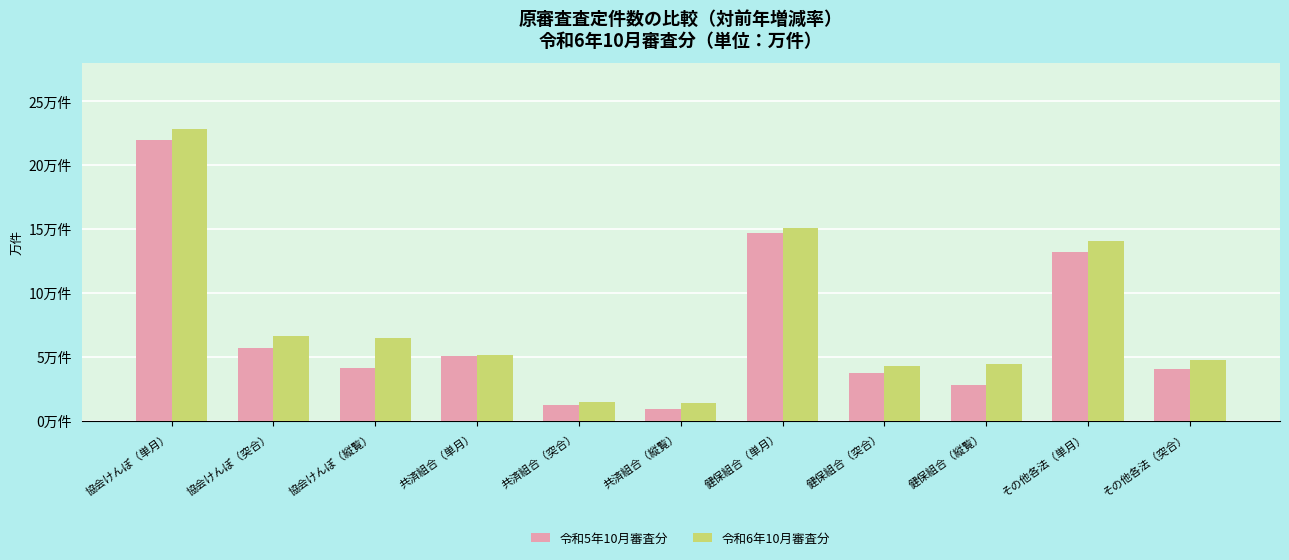

Which series has the widest spread of values?

令和6年10月審査分